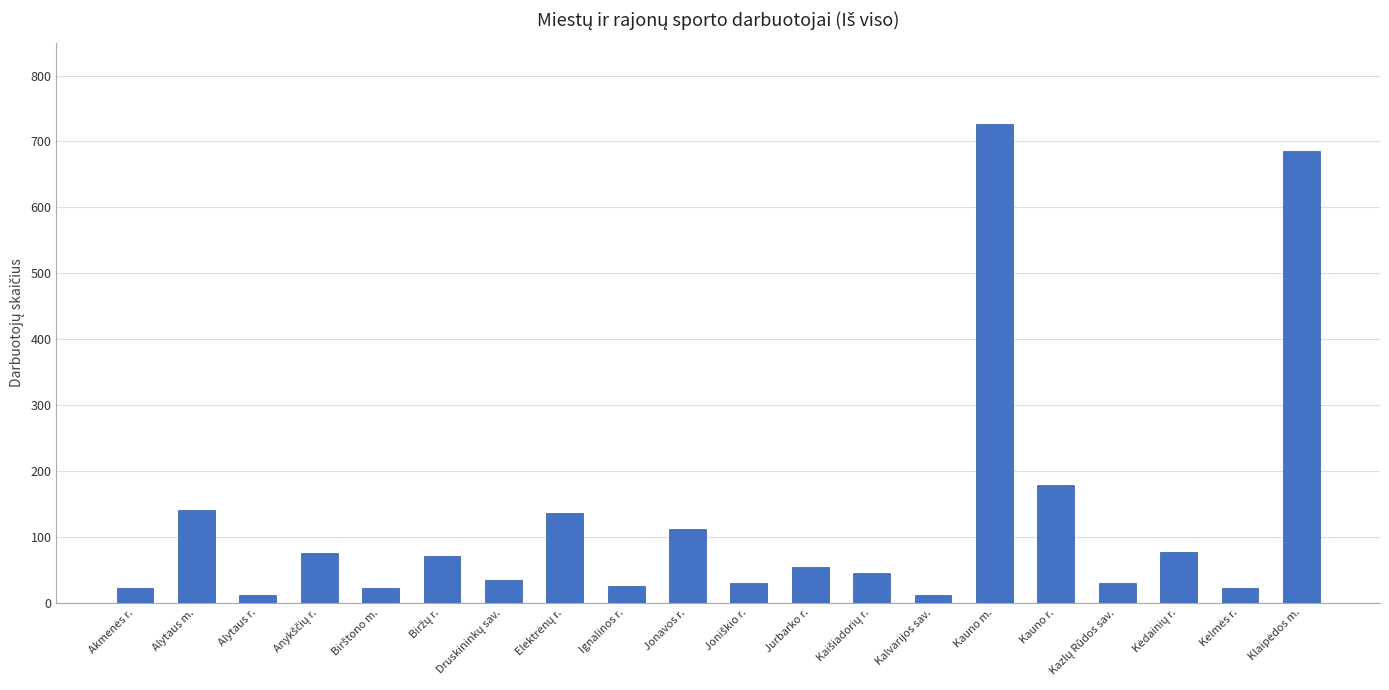

What is the difference between the maximum and minimum values?

714